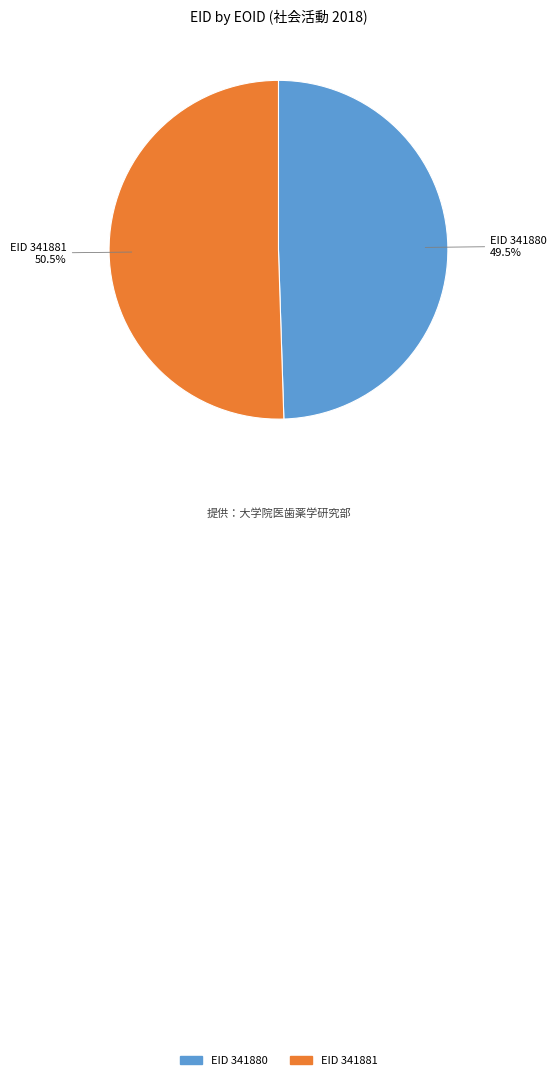

What percentage is NOT represented by EID 341881?

49.5%